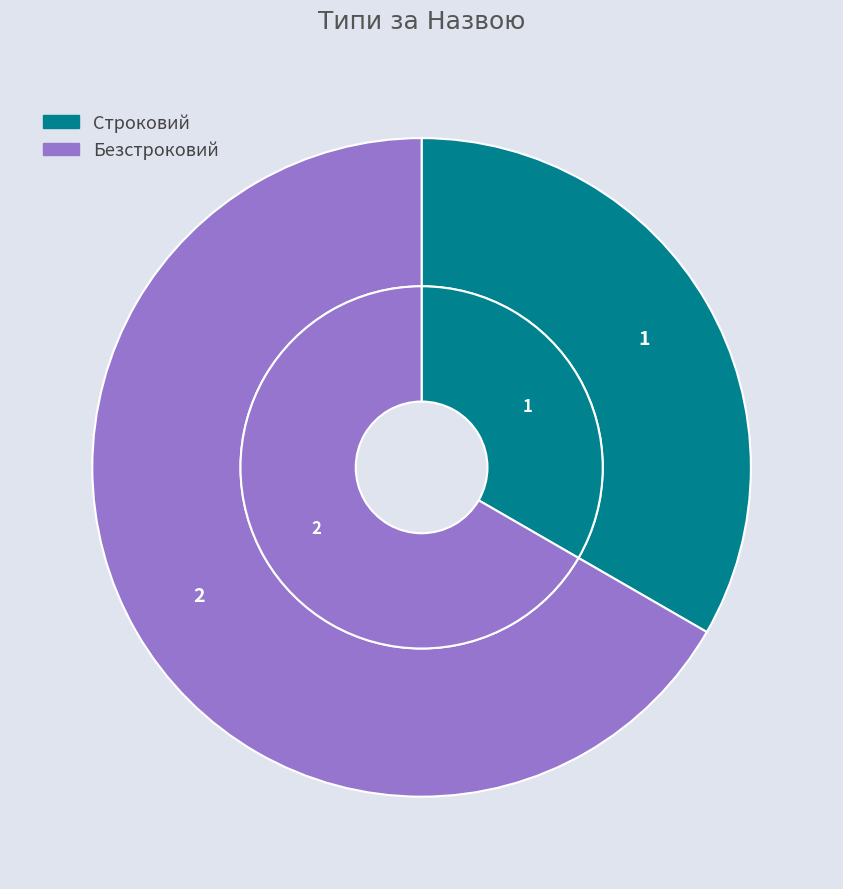

To the nearest percent, what is the combined percentage of Строковий and Безстроковий?

100%